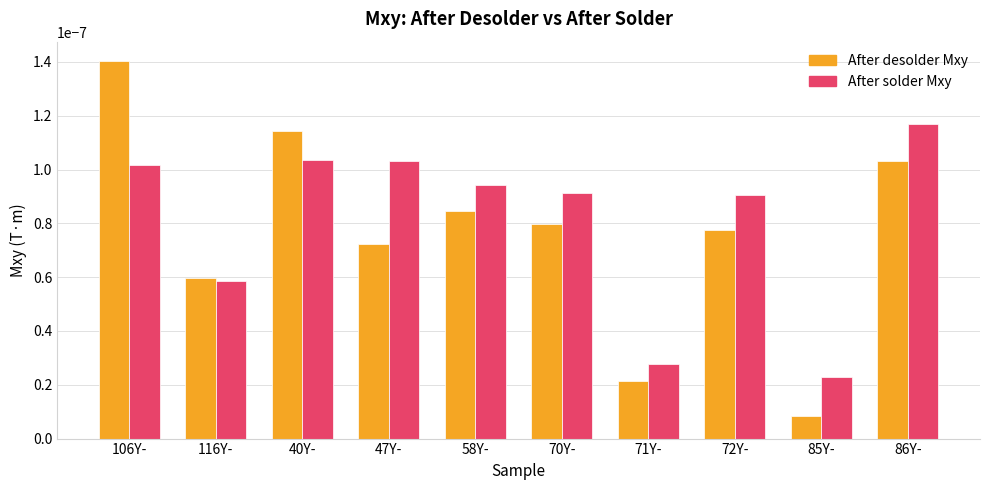

List the series in order of their peak value, lowest first.

After solder Mxy, After desolder Mxy